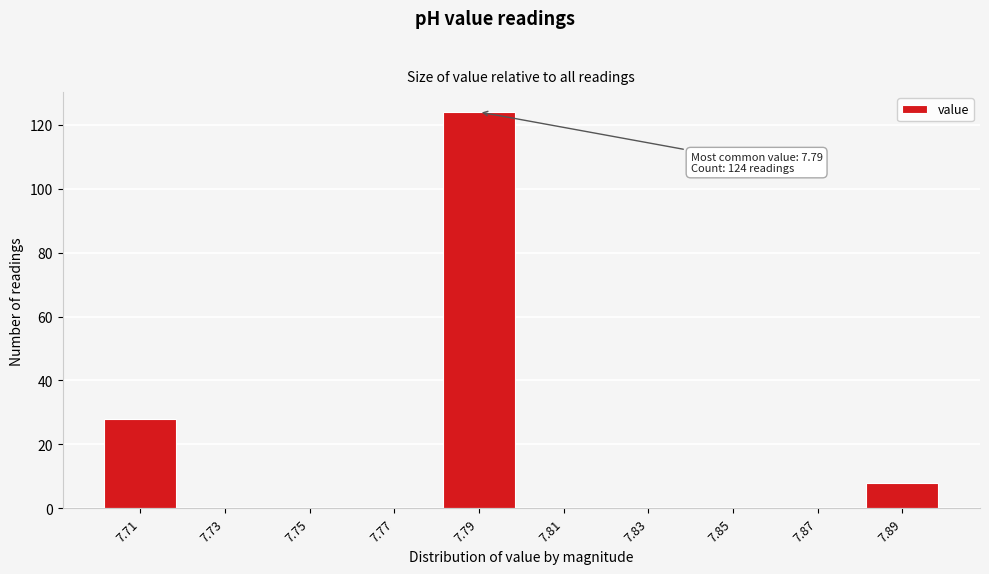

Which range on the x-axis has the tallest bar?

7.78 to 7.80